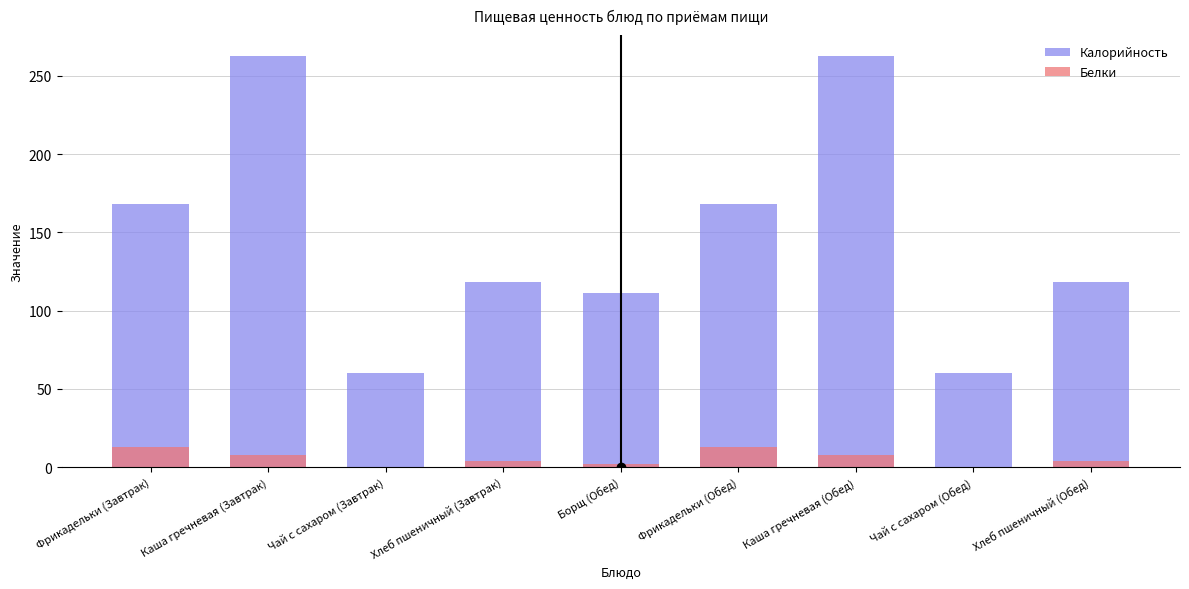

What is the difference between the Калорийность values at Хлеб пшеничный (Завтрак) and Фрикадельки (Обед)?

50